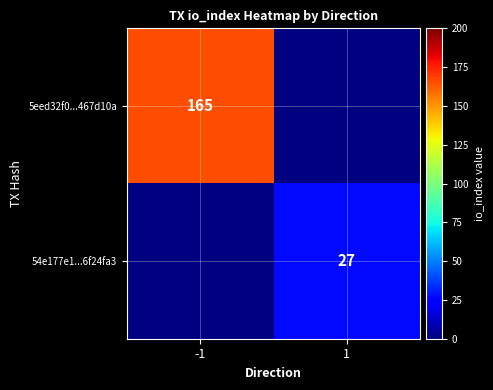

Is the value of 5eed32f0...467d10a at -1 greater than the value of 54e177e1...6f24fa3 at 1?

Yes